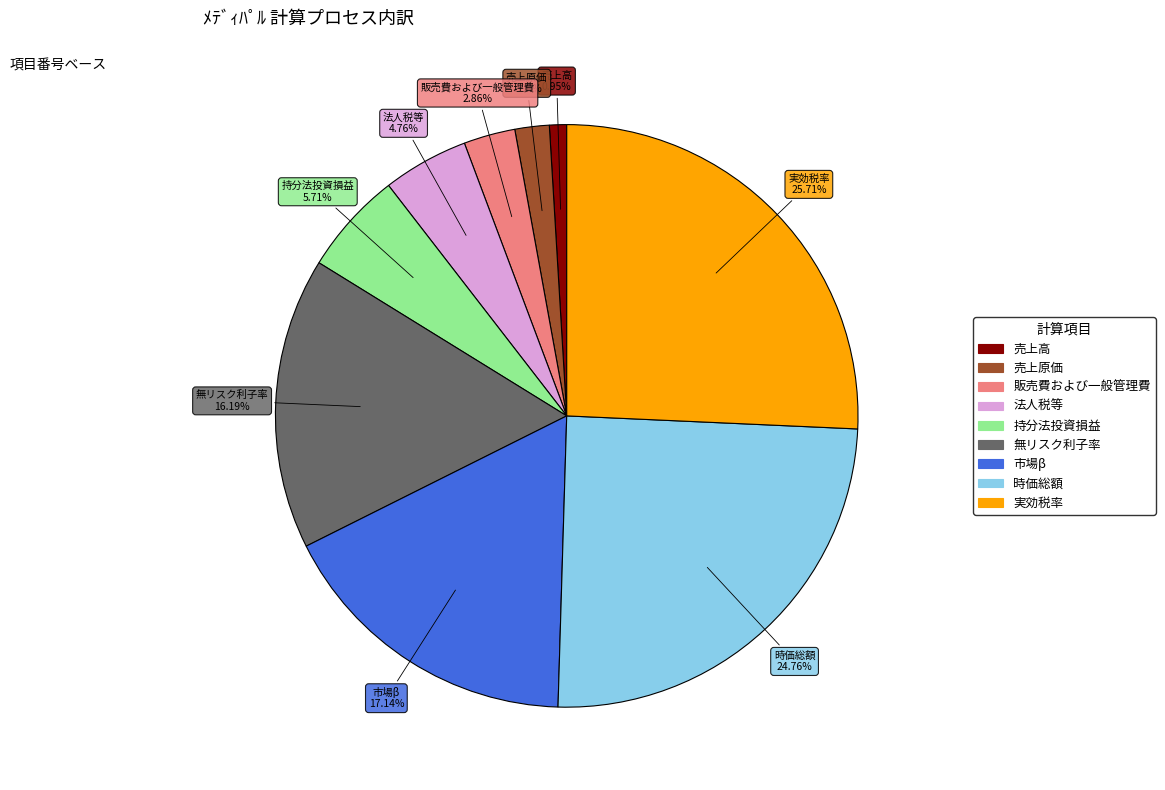

To the nearest percent, what is the average slice percentage?

11%